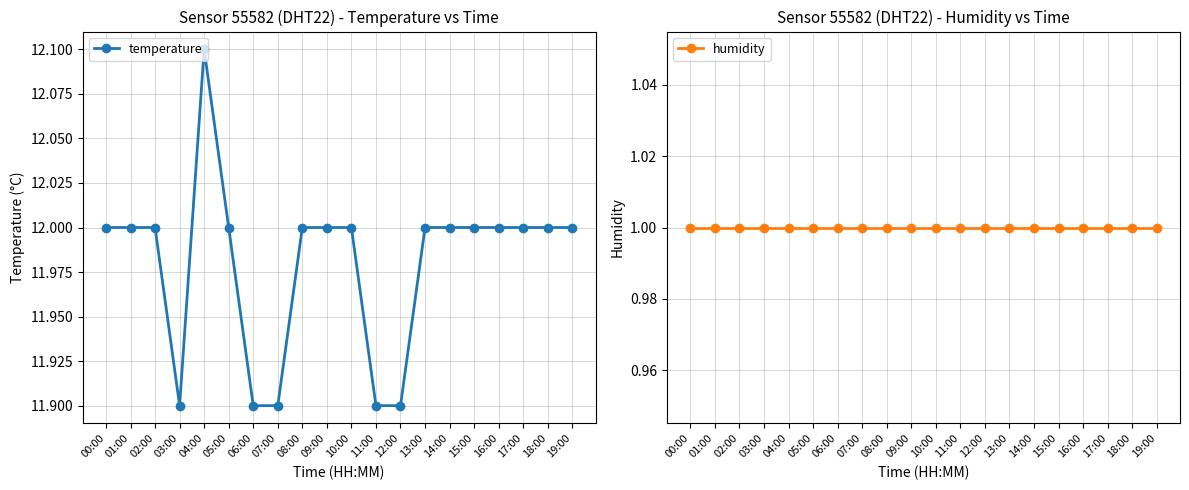

True or false: temperature has a value of 6.4 at 08:00.

False